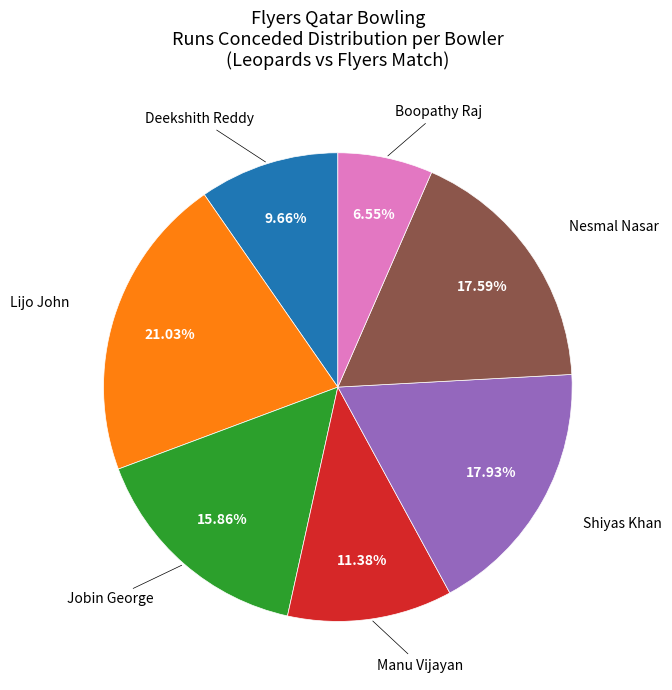

Does any single category account for the majority?

No